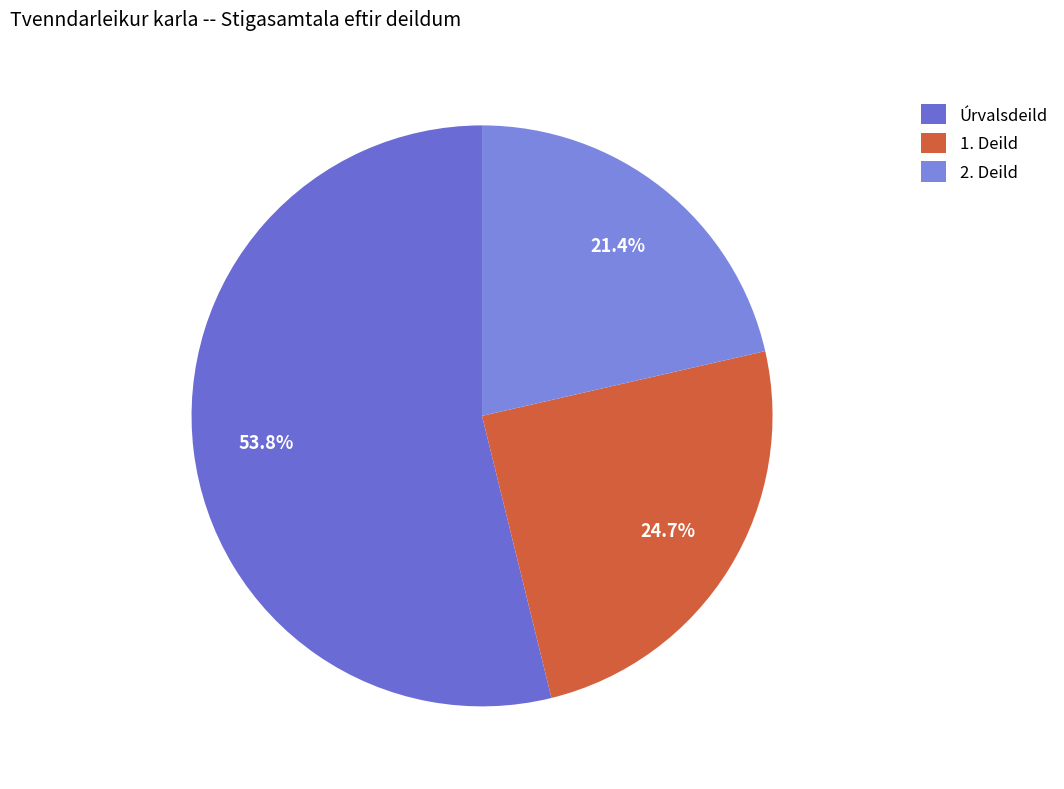

Is there a majority slice in this chart?

Yes